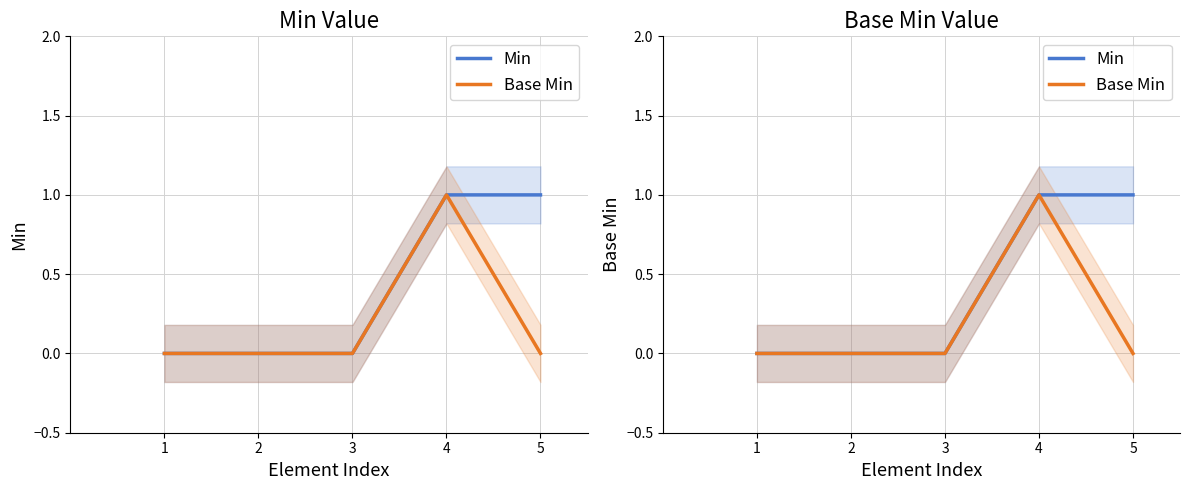

Which series has the largest total across all categories?

Min